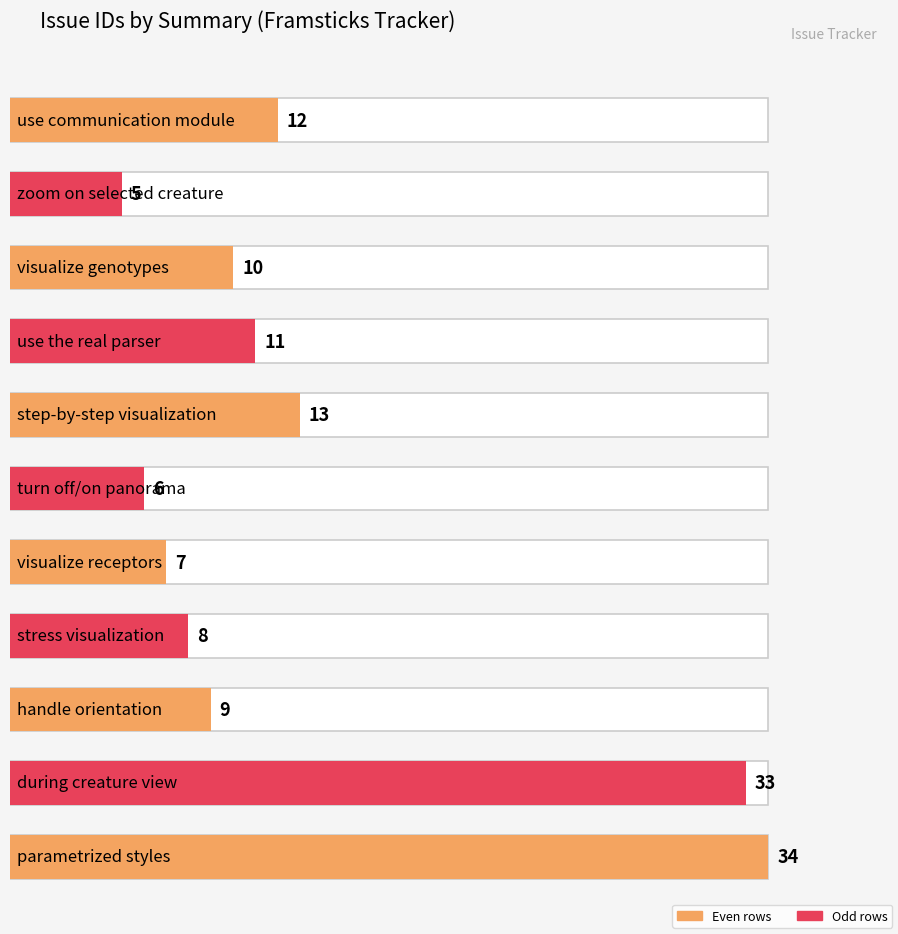

Read the value at visualize genotypes, to the nearest 5.

10